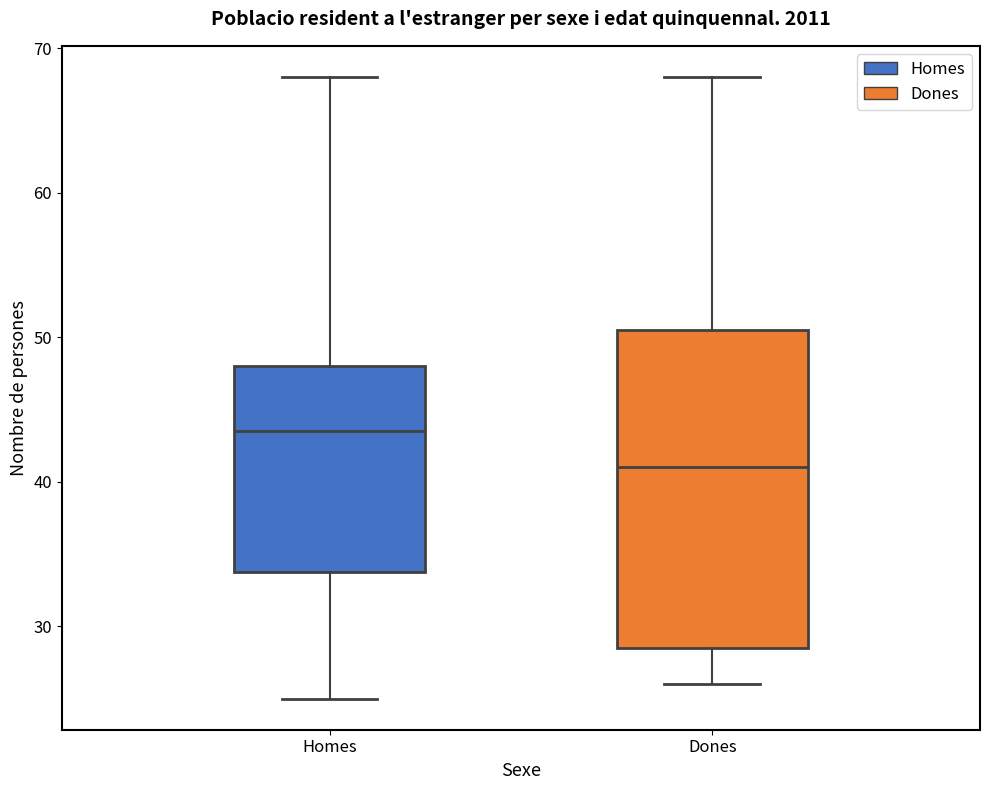

Where does the upper whisker of the box for Homes end on the y-axis? The values are not printed on the chart, so give them approximately, as read against the axis.

68